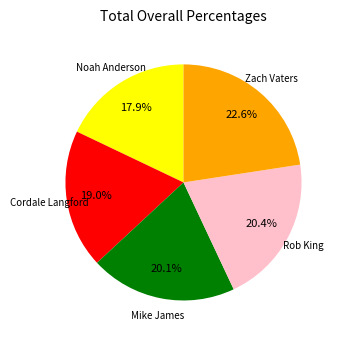

Is there any slice that represents more than half of the pie?

No